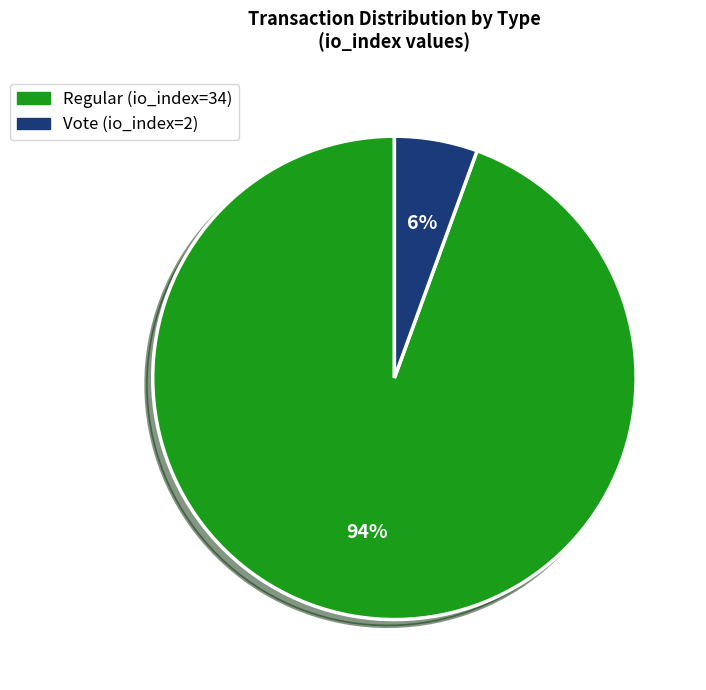

Do Regular (io_index=34) and Vote (io_index=2) together represent more than half of the pie?

Yes